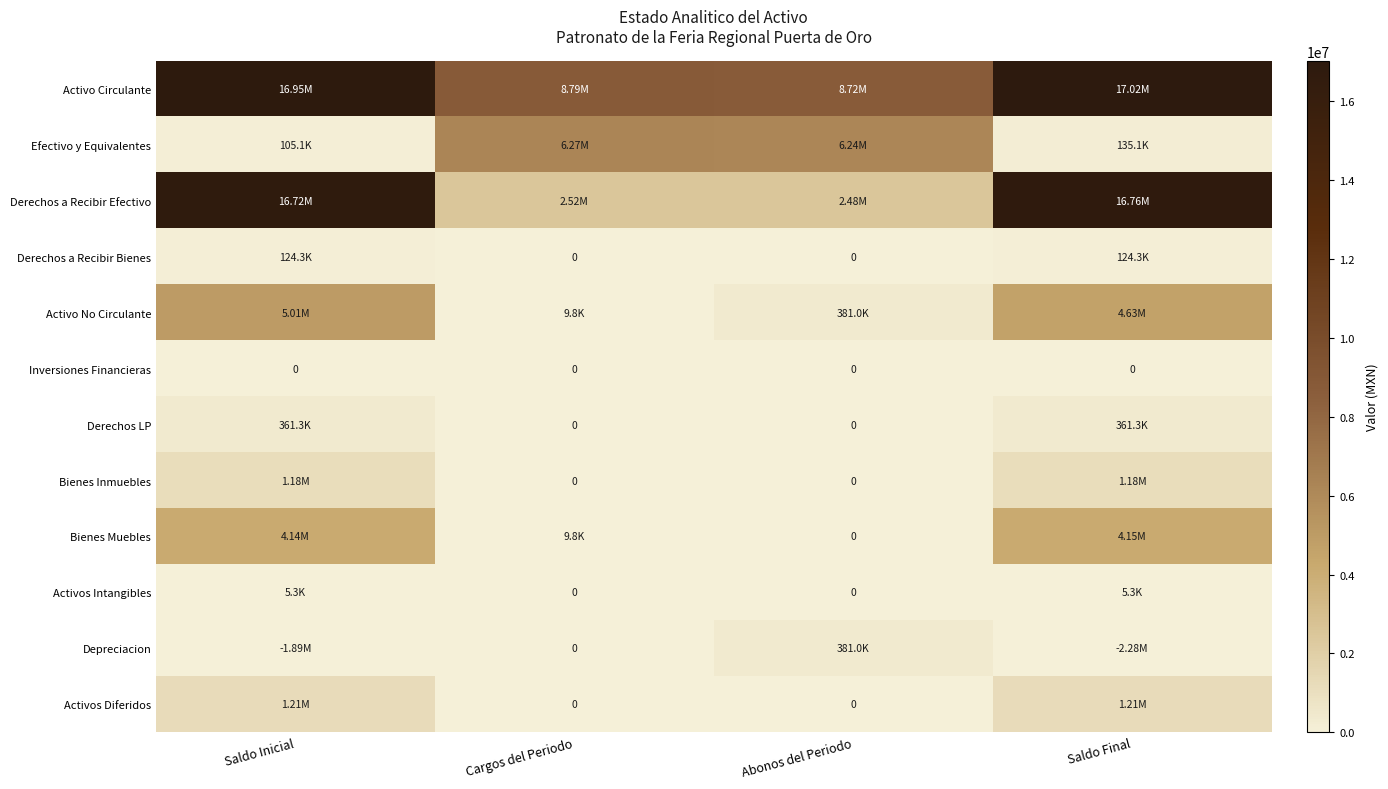

How many data points in Activo No Circulante are above 4634929?

2